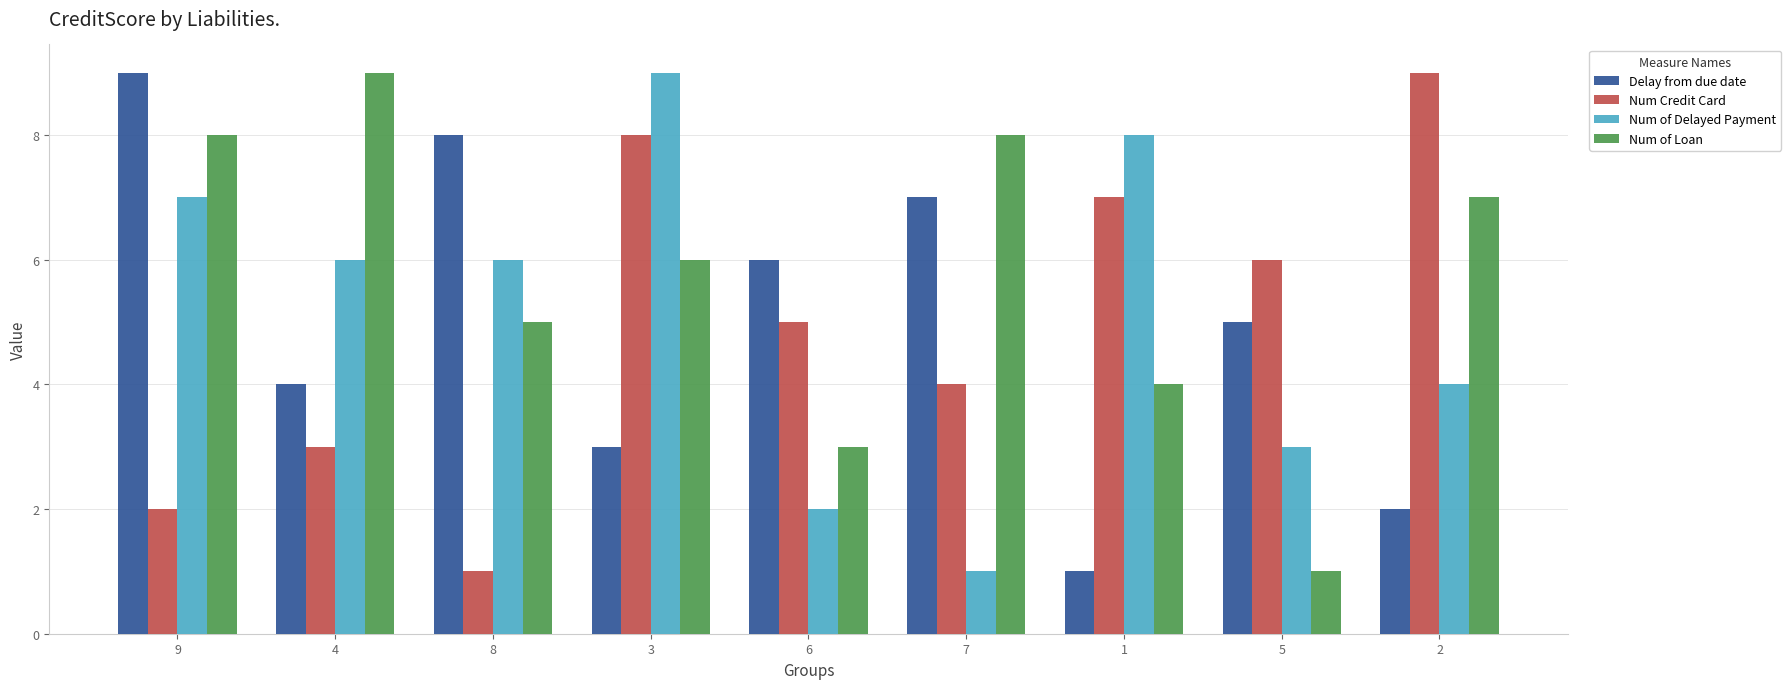

How many data points in Num of Delayed Payment are less than 6?

4